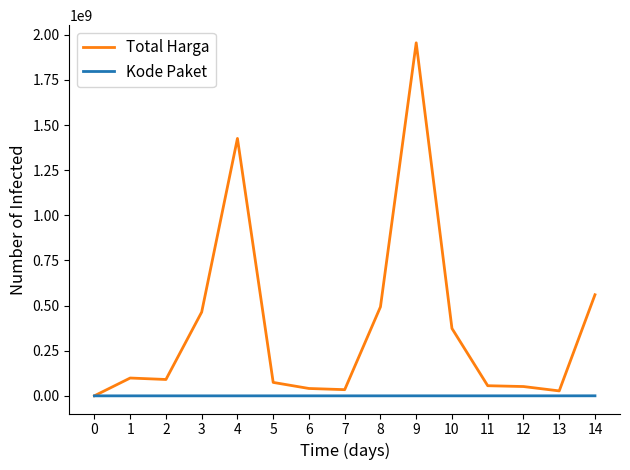

Is it true that Kode Paket equals 117783 at 12?

True